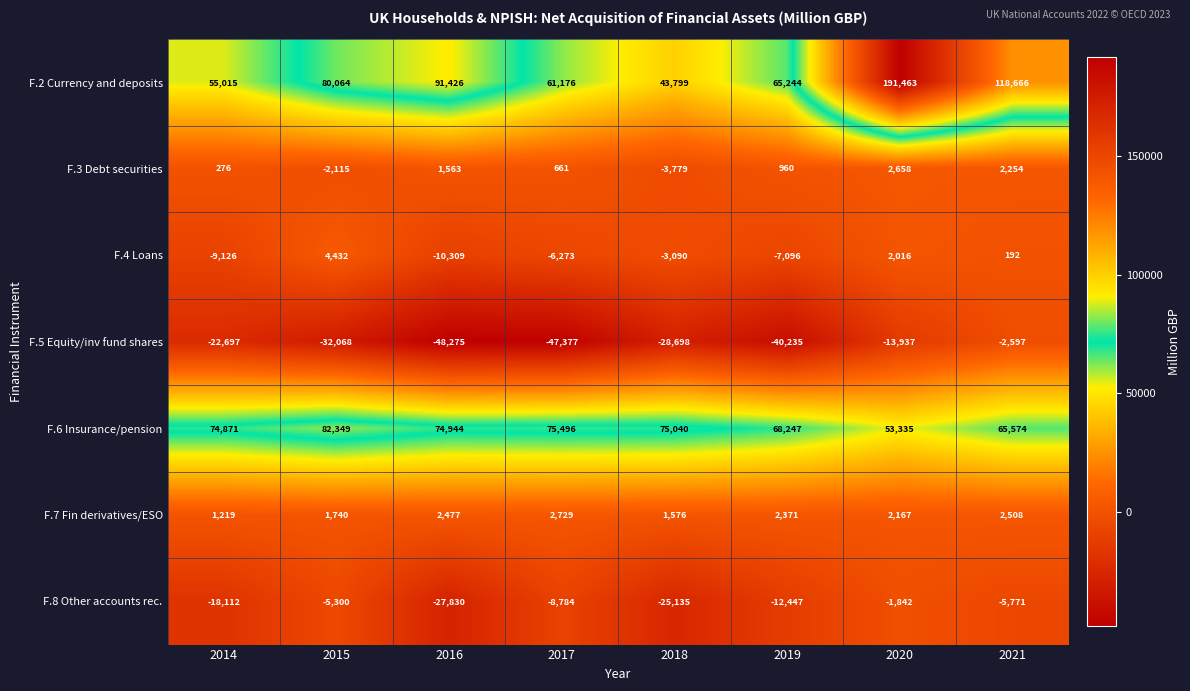

List the labels in order of F.4 Loans value, smallest first.

2016, 2014, 2019, 2017, 2018, 2021, 2020, 2015